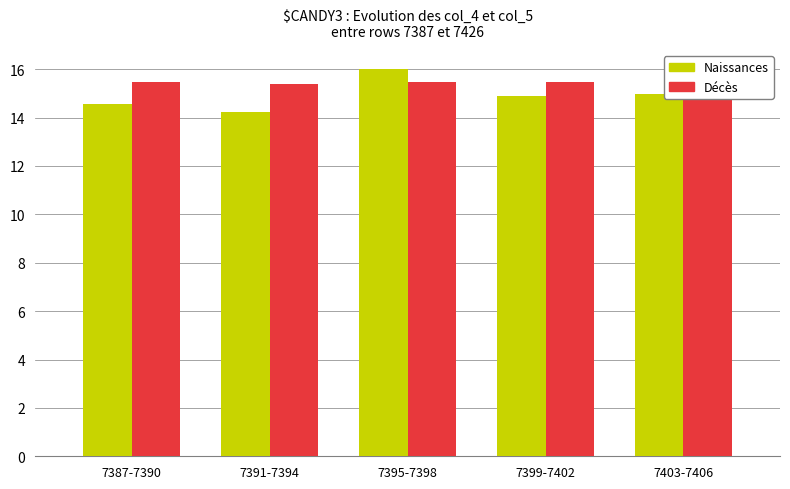

Is it true that Naissances equals 5.8 at 7395-7398?

False